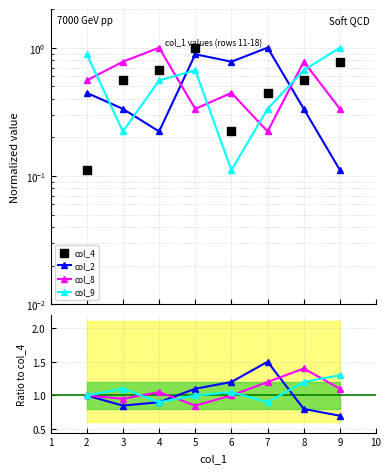

Which series has the largest Y range (max minus min)?

col_4